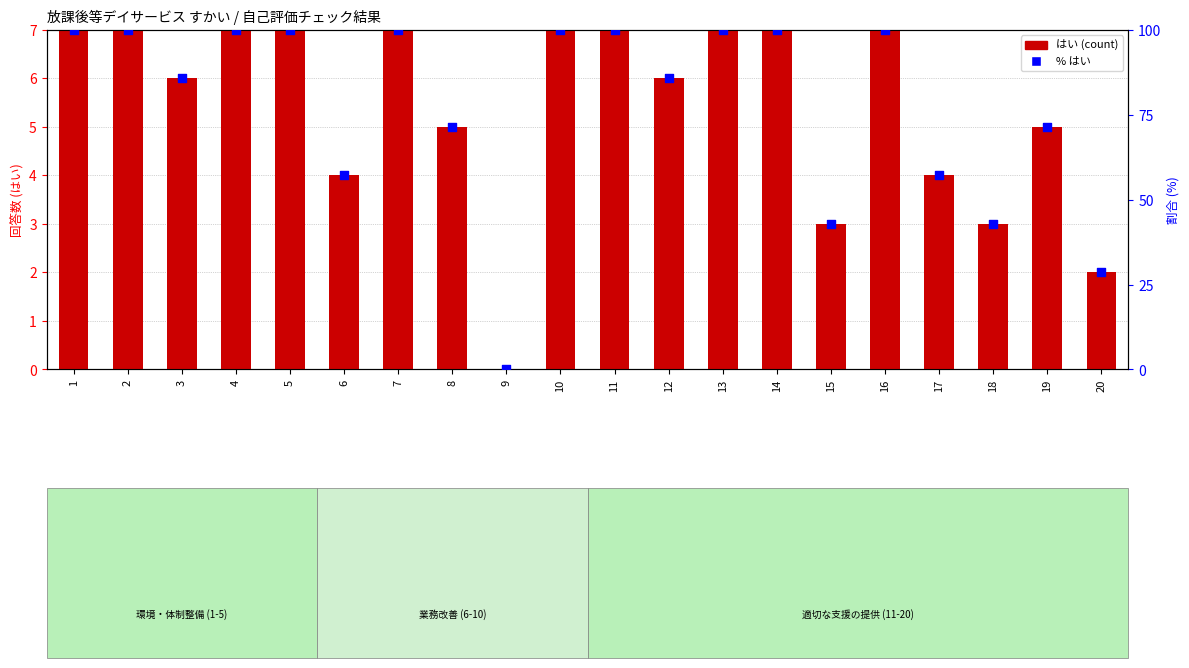

Which series contains the lowest Y value?

はい (count)